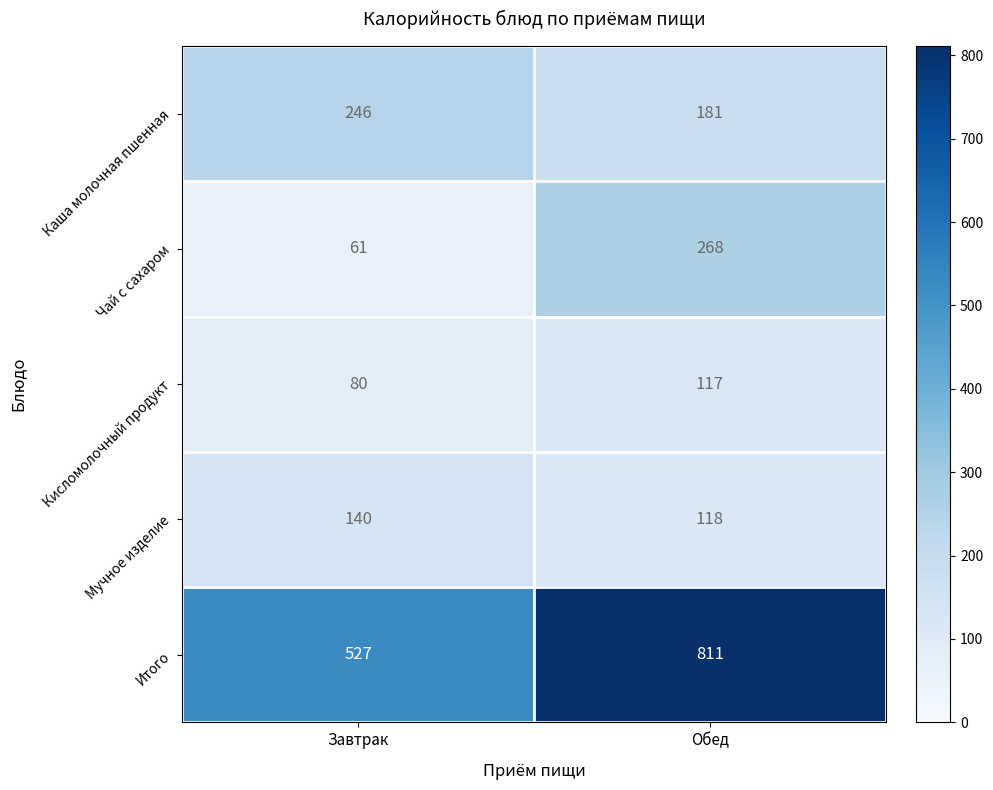

Which series has the widest spread of values?

Итого